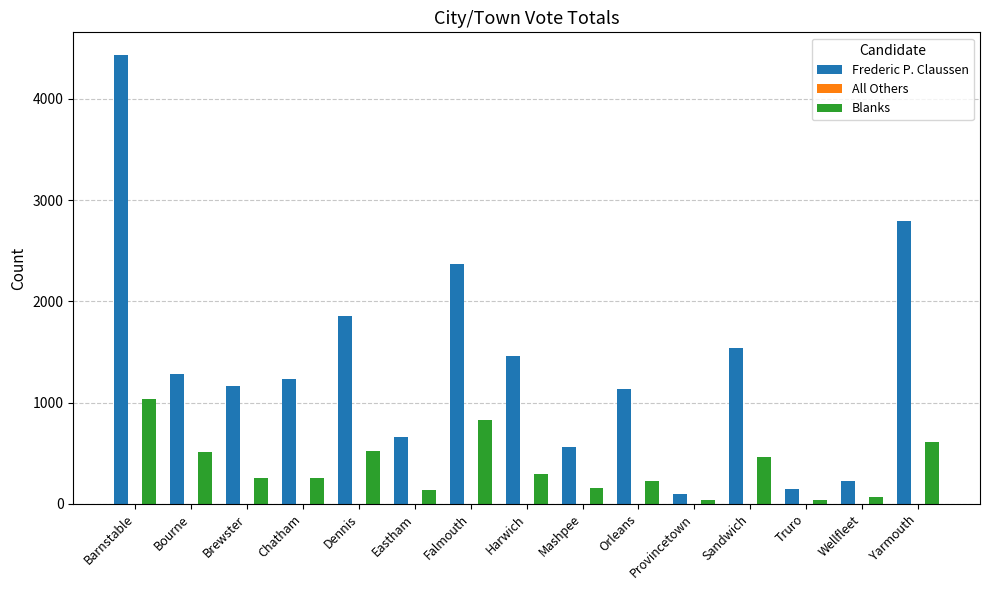

Between Brewster and Wellfleet, which series saw the biggest shift?

Frederic P. Claussen